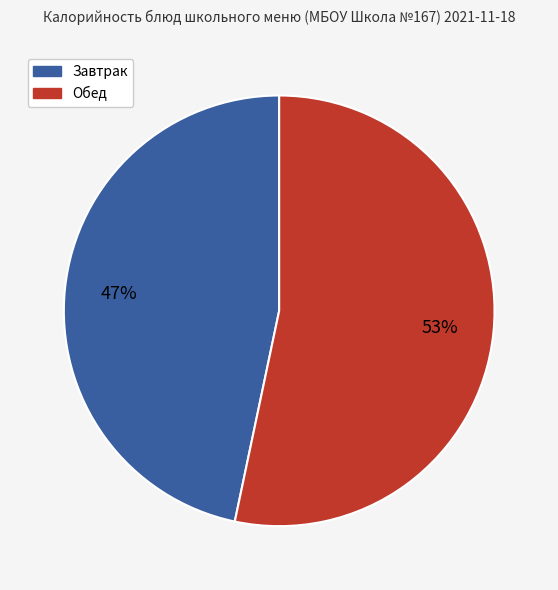

To the nearest percent, what is the average slice percentage?

50%